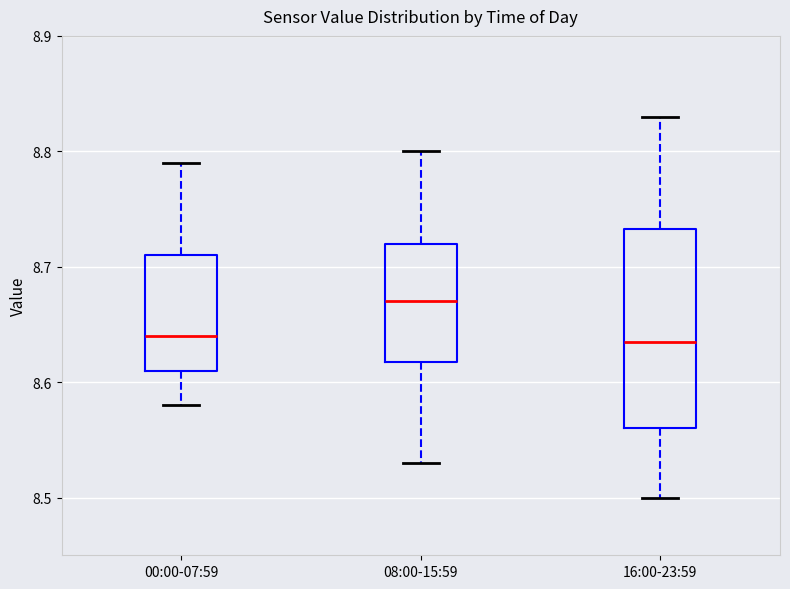

Where does the upper whisker of the box for 08:00-15:59 end on the y-axis? The values are not printed on the chart, so give them approximately, as read against the axis.

8.80